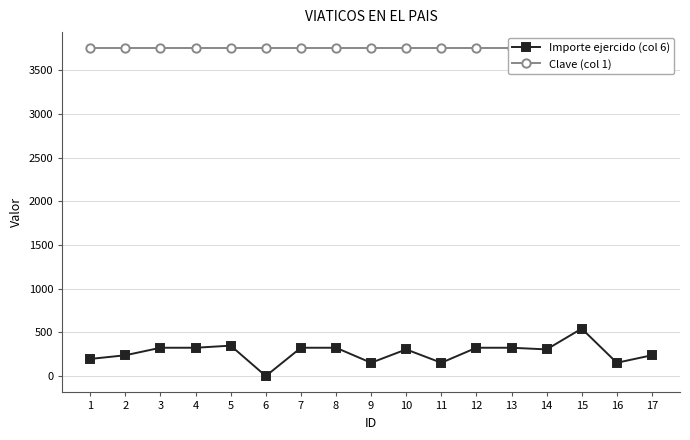

Reading right to left, what are all the values shown in this chart?

Importe ejercido (col 6): 17=238	16=152	15=543	14=305	13=324	12=324	11=152	10=305	9=152	8=324	7=324	6=0	5=348	4=324	3=324	2=238	1=196
Clave (col 1): 17=3751	16=3751	15=3751	14=3751	13=3751	12=3751	11=3751	10=3751	9=3751	8=3751	7=3751	6=3751	5=3751	4=3751	3=3751	2=3751	1=3751